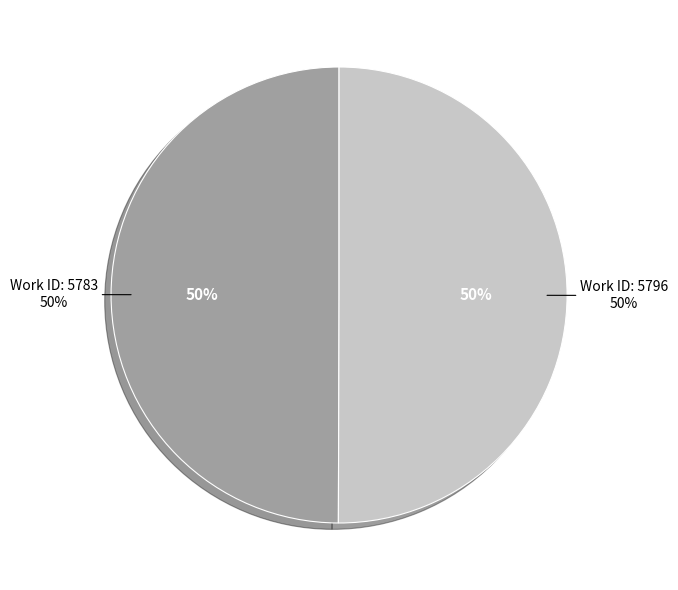

What percentage is the 5796 slice, to the nearest percent?

50%